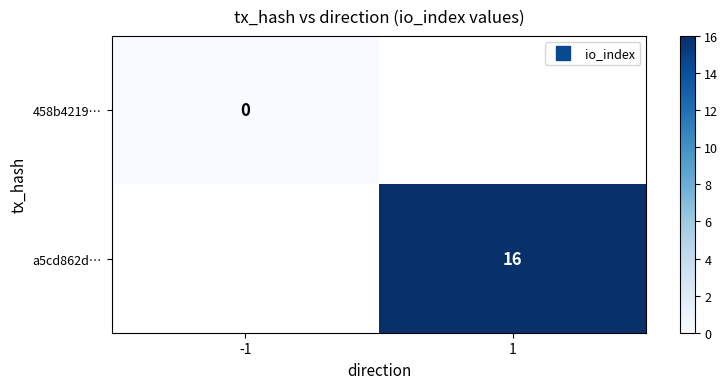

How many values in a5cd862d… are above zero?

1